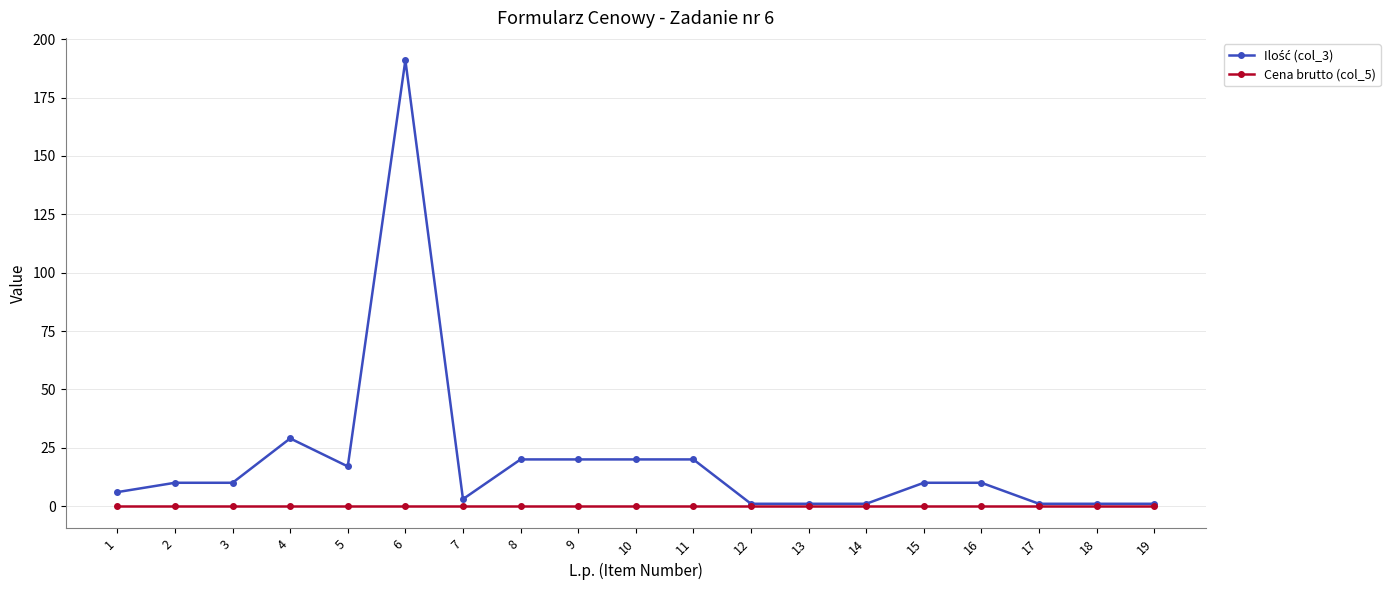

At which category is the sum across all series the highest?

6